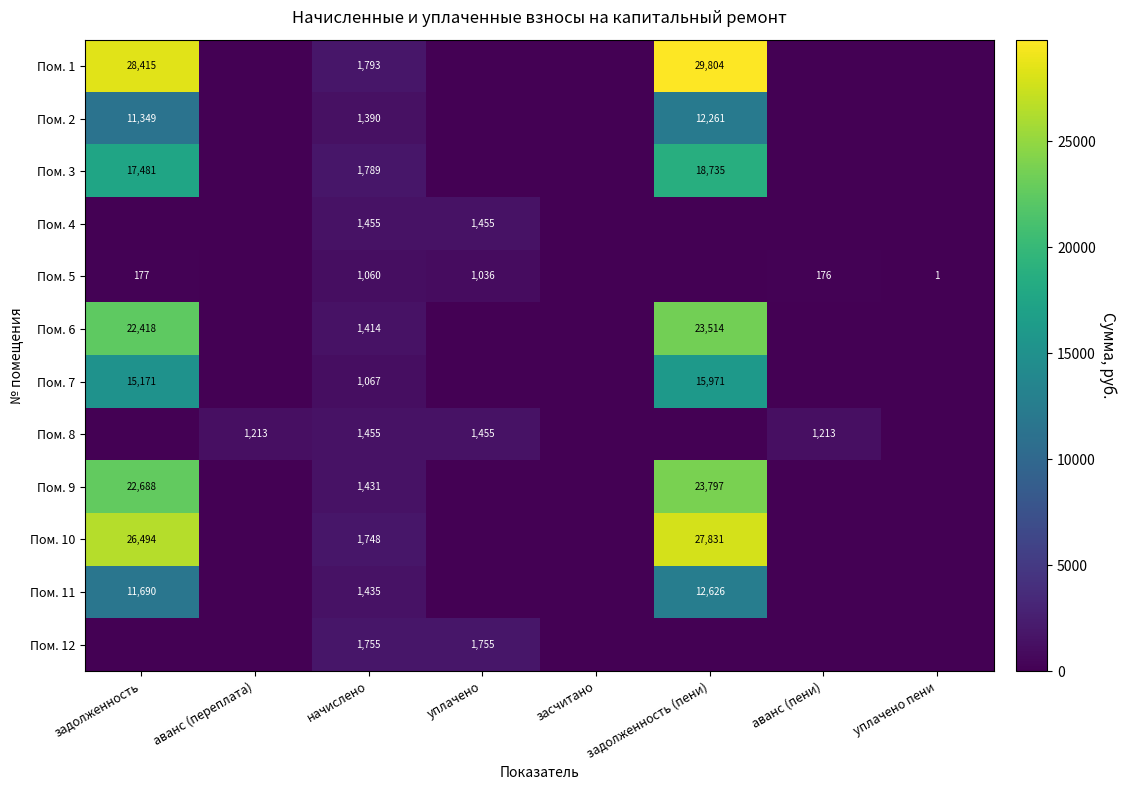

Between аванс (пени) and задолженность (пени), which is larger?

задолженность (пени)